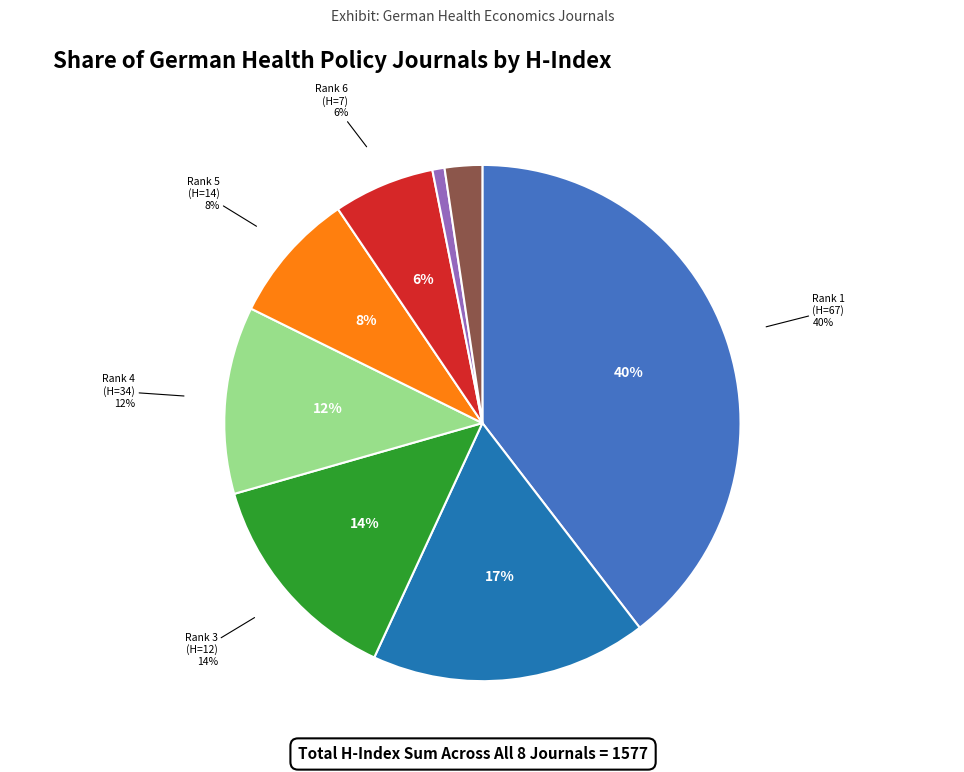

Rank the categories by value from highest to lowest.

European Journal of Health Economics, Ethik in der Medizin, Recht und Psychiatrie, Zeitschrift fur Evidenz, Gesundheitsokonomie, Medizinrecht, Health Economics Review, Forum for Health Economics